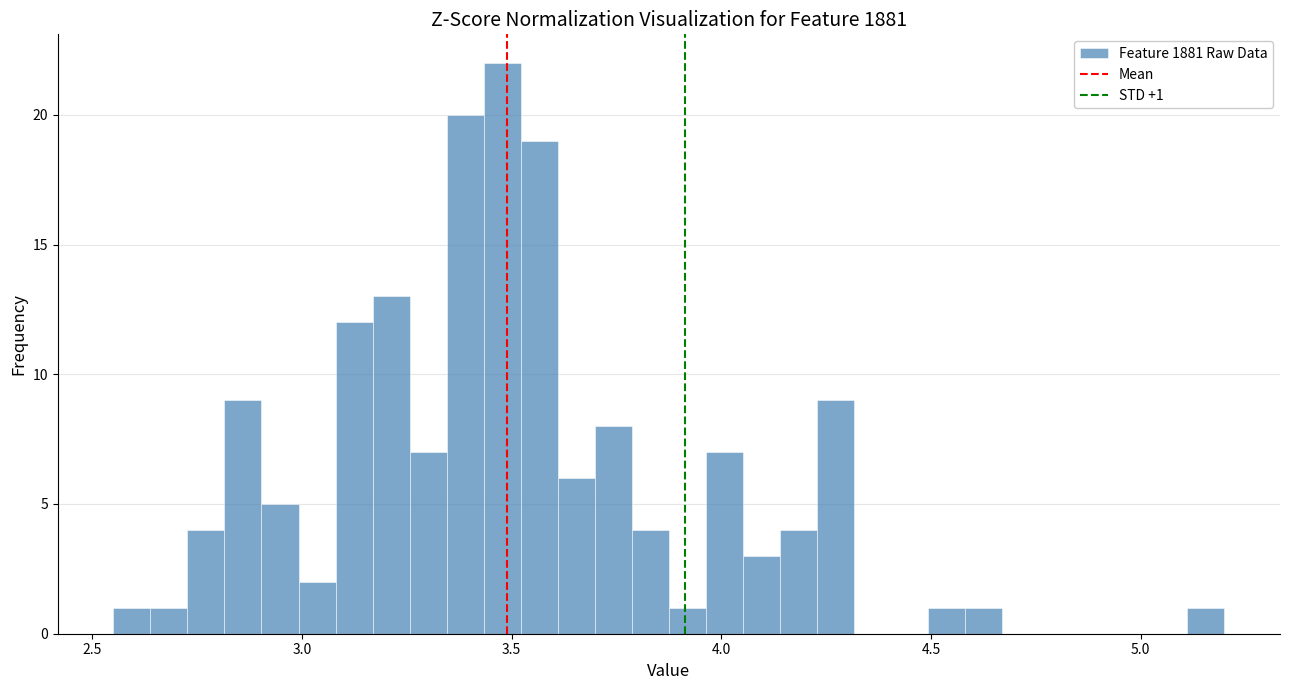

Read against the x-axis, roughly where is the centre of the tallest bar?

3.50